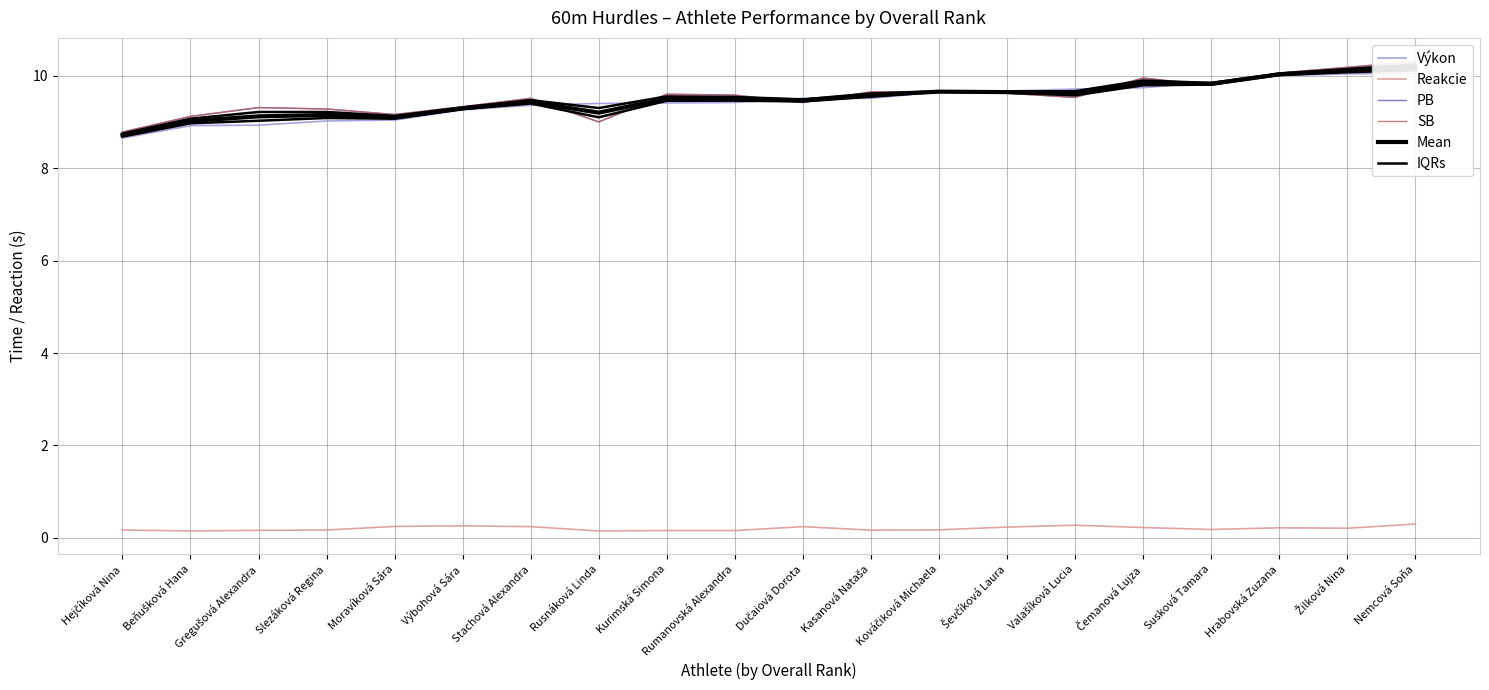

What position from the right is Nemcová Soňa?

1